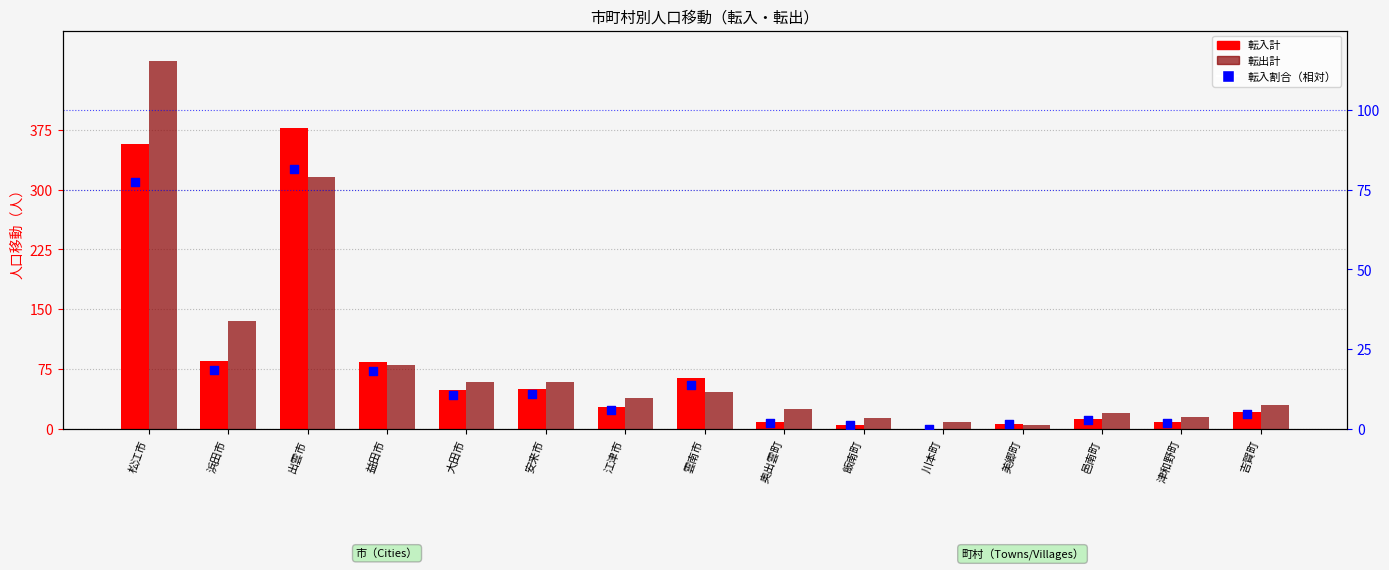

What is the total value across all series at 津和野町?

23.7